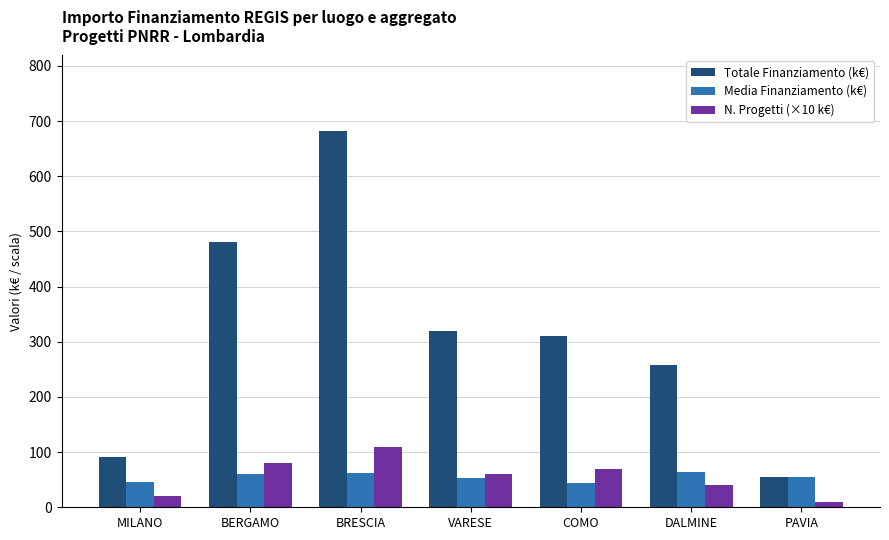

What is the minimum value for Media Finanziamento (k€)?

44.4